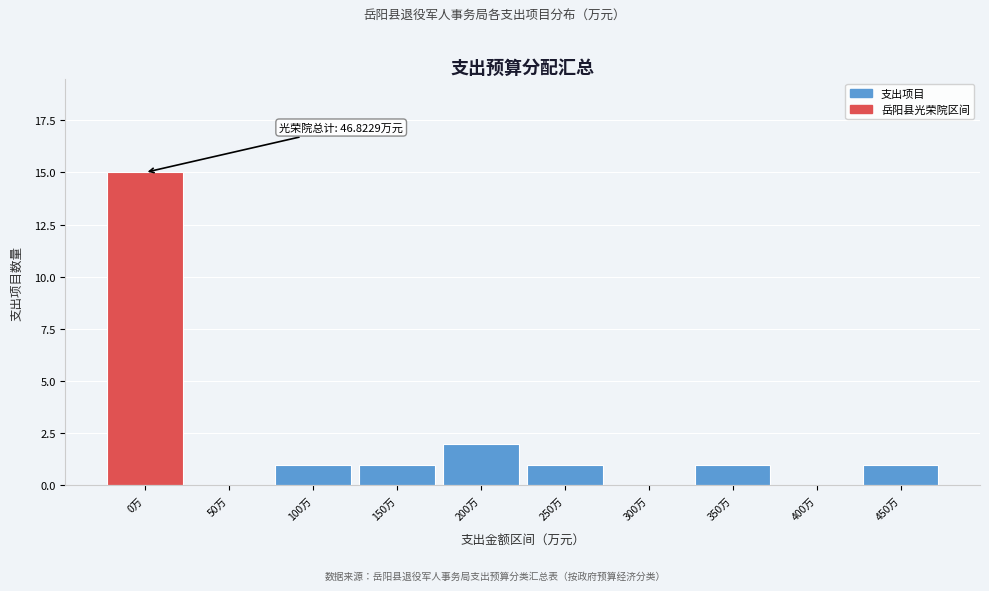

Reading right to left, transcribe all the data shown in this chart.

450万=1	400万=0	350万=1	300万=0	250万=1	200万=2	150万=1	100万=1	50万=0	0万=15